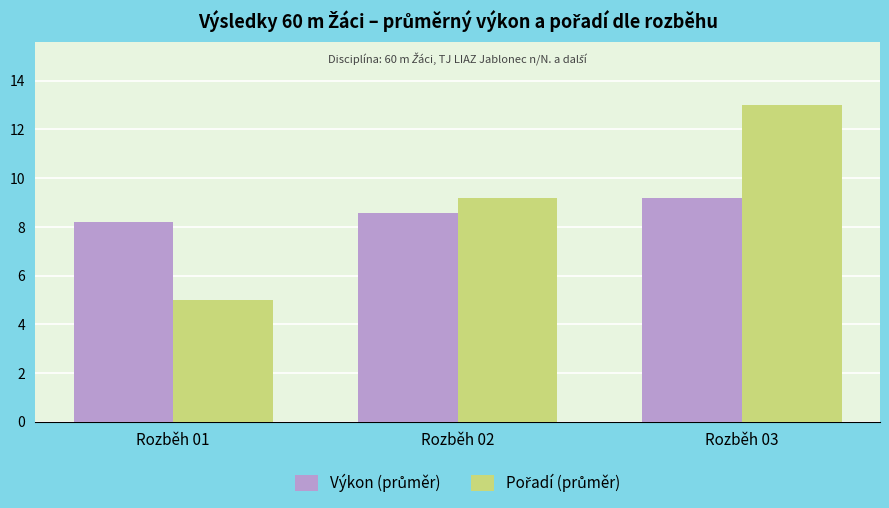

Which category has the highest value across all series?

Rozběh 03